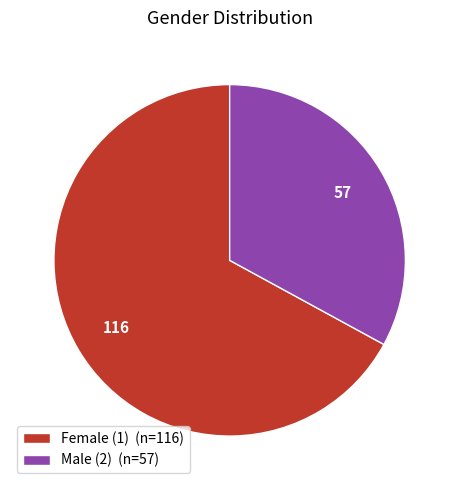

Combined, do Female (1) (n=116) and Male (2) (n=57) account for over 50%?

Yes